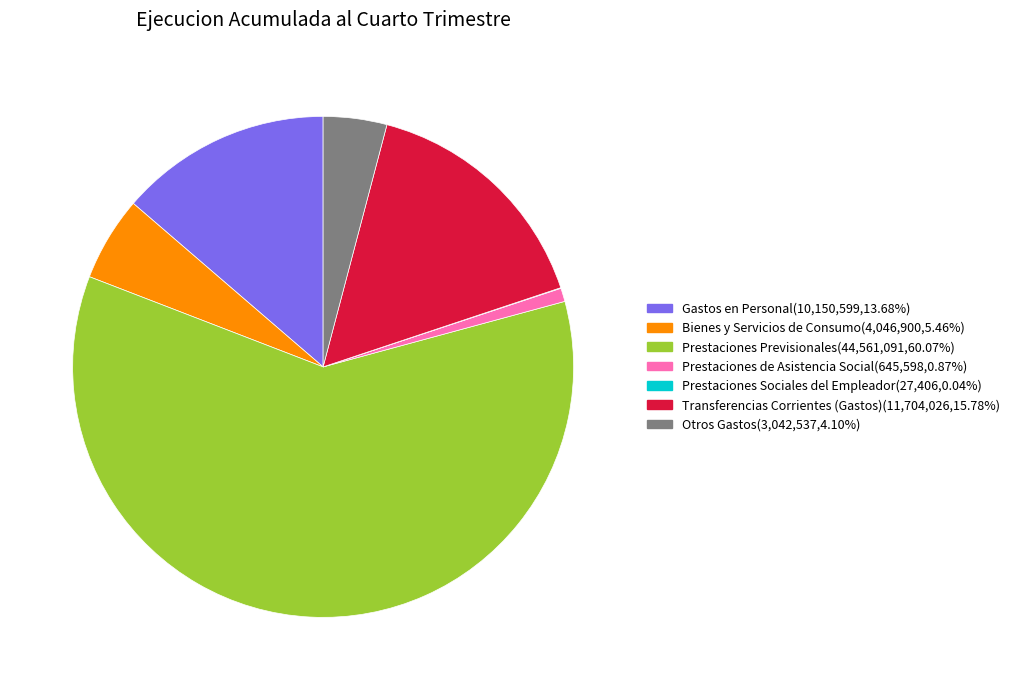

Between Bienes y Servicios de Consumo and Transferencias Corrientes (Gastos), which is larger?

Transferencias Corrientes (Gastos)